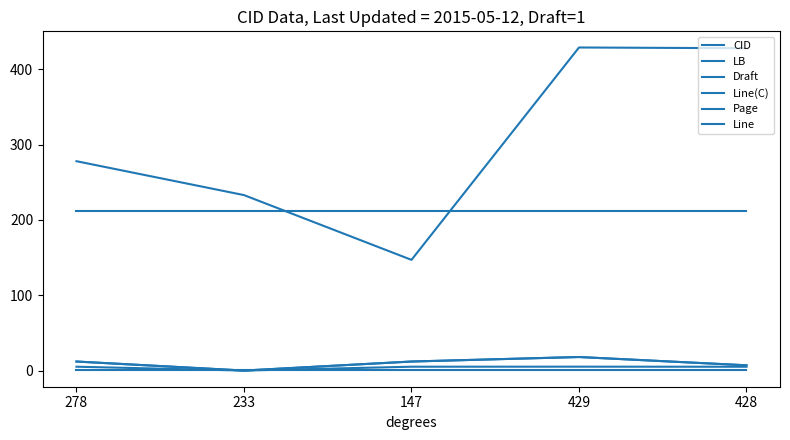

Is this an area chart (filled region under the line)?

No